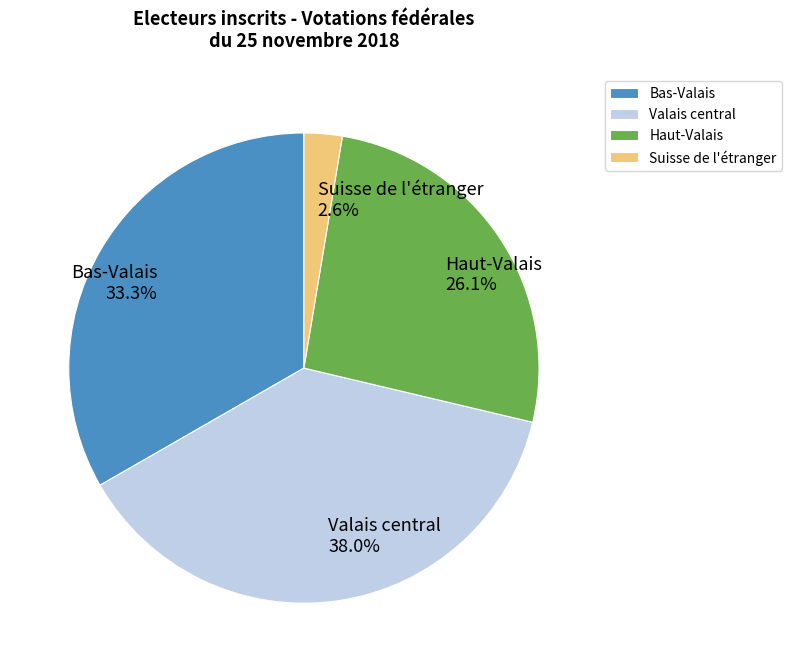

Do Valais central and Bas-Valais together represent more than half of the pie?

Yes